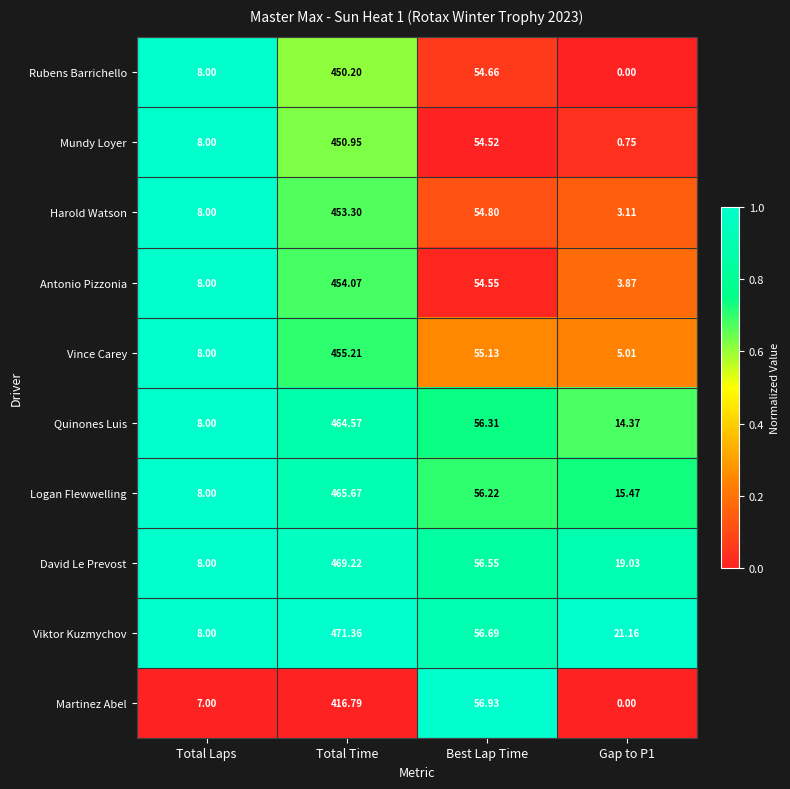

How many categories are shown in the chart?

4